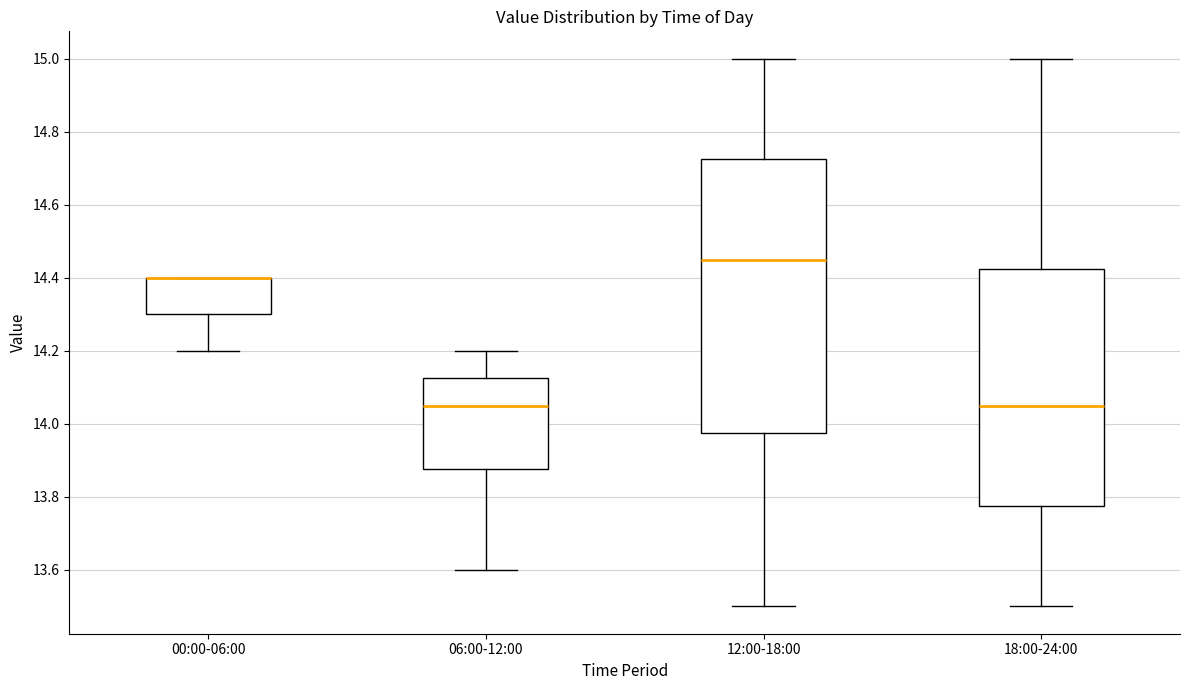

Reading left to right, read every box against the y-axis: the position of its median line, the range the box covers, and the ends of its whiskers. The values are not printed on the chart, so give them approximately, as read against the axis.

00:00-06:00: median 14.40 (drawn on the box's upper edge), box 14.30 to 14.40, whiskers 14.20 to 14.40
06:00-12:00: median 14.06, box 13.88 to 14.12, whiskers 13.60 to 14.20
12:00-18:00: median 14.46, box 13.98 to 14.72, whiskers 13.50 to 15.00
18:00-24:00: median 14.06, box 13.78 to 14.42, whiskers 13.50 to 15.00